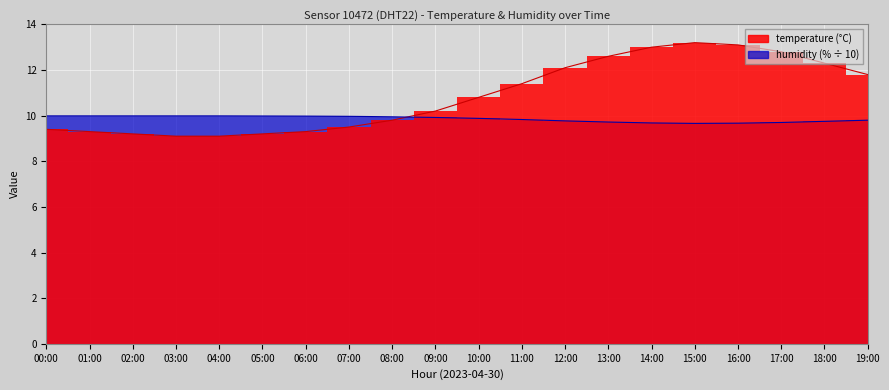

What is the value of the humidity point at the 5th from the left?

10.0